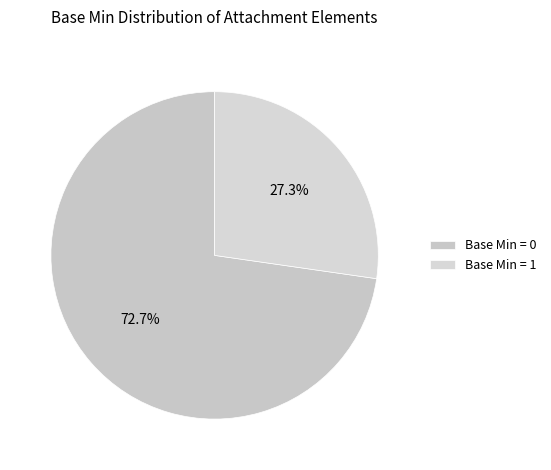

How many slices are in this pie chart?

2